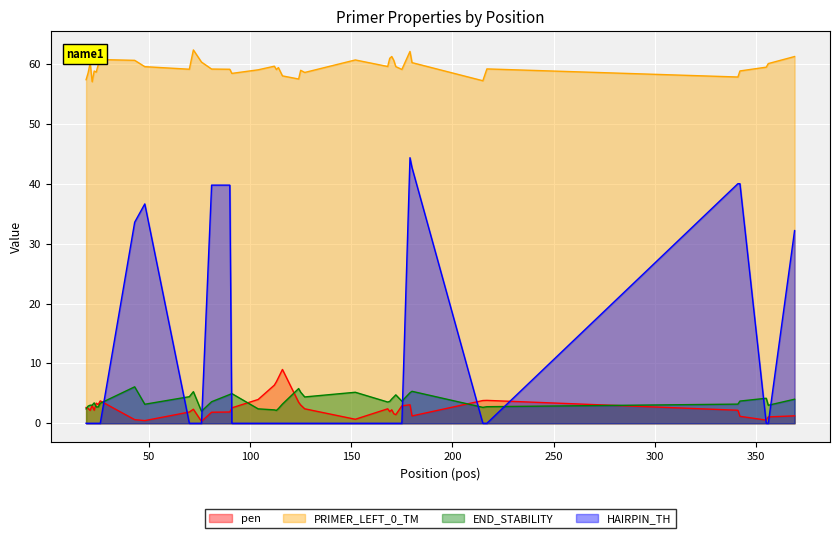

True or false: PRIMER_LEFT_0_TM and END_STABILITY intersect in this chart.

False